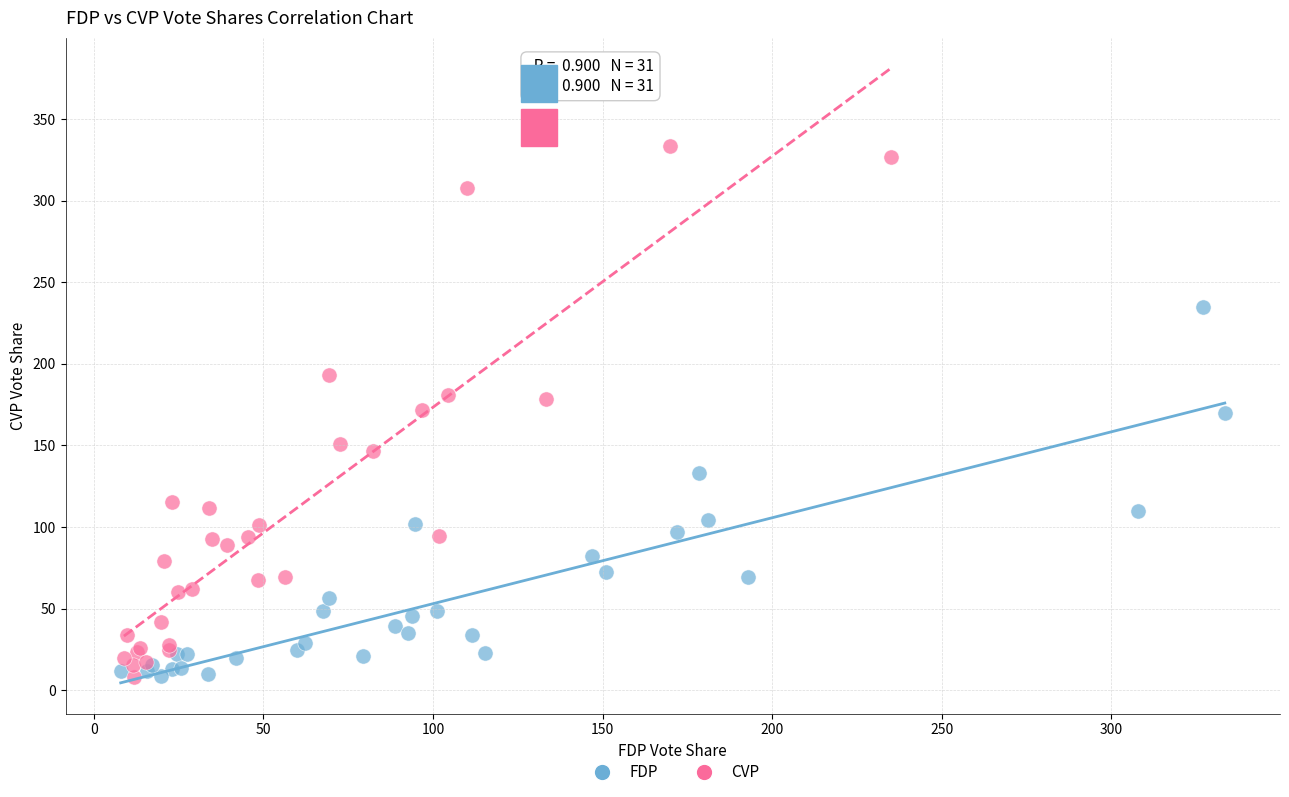

What are all the series names shown in the legend?

FDP, CVP